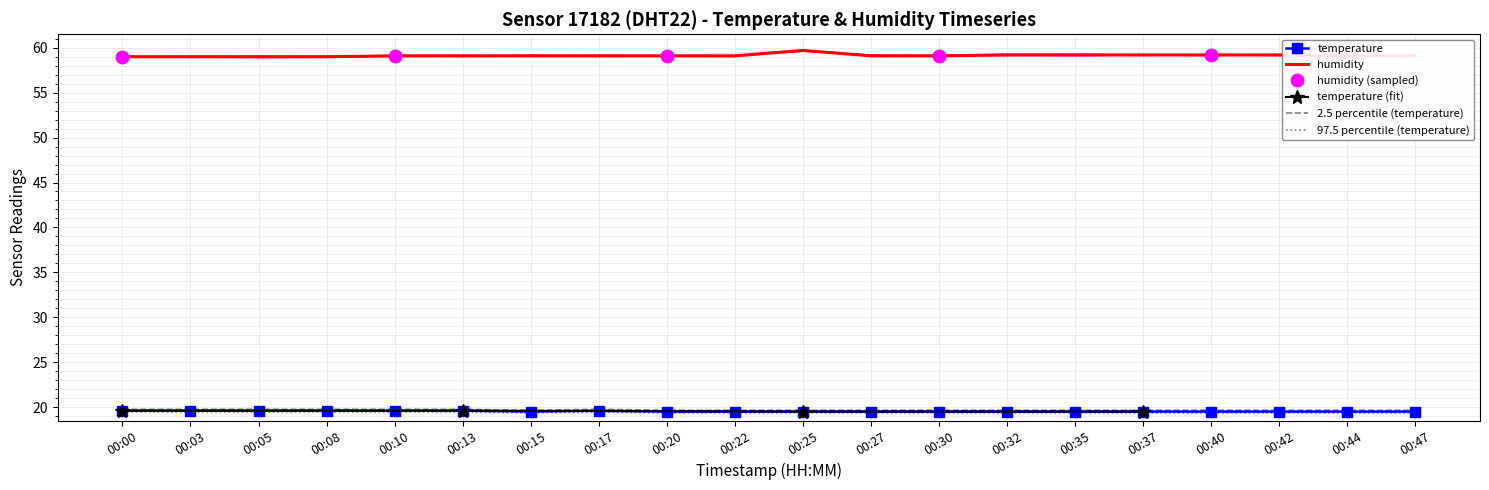

Reading left to right, list all the values displayed in this chart.

temperature: 19.6	19.6	19.6	19.6	19.6	19.6	19.5	19.6	19.5	19.5	19.5	19.5	19.5	19.5	19.5	19.5	19.5	19.5	19.5	19.5
humidity: 59.0	59.0	59.0	59.0	59.1	59.1	59.1	59.1	59.1	59.1	59.7	59.1	59.1	59.2	59.2	59.2	59.2	59.2	59.1	59.1